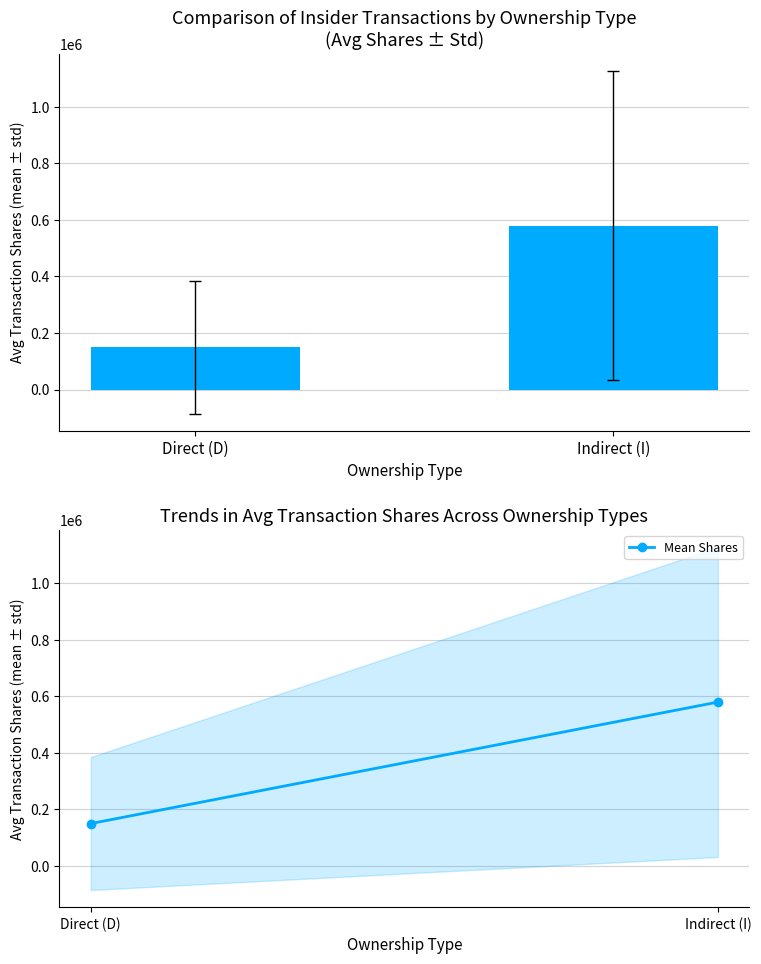

What is the total value across all series at Indirect (I)?

1159220.0